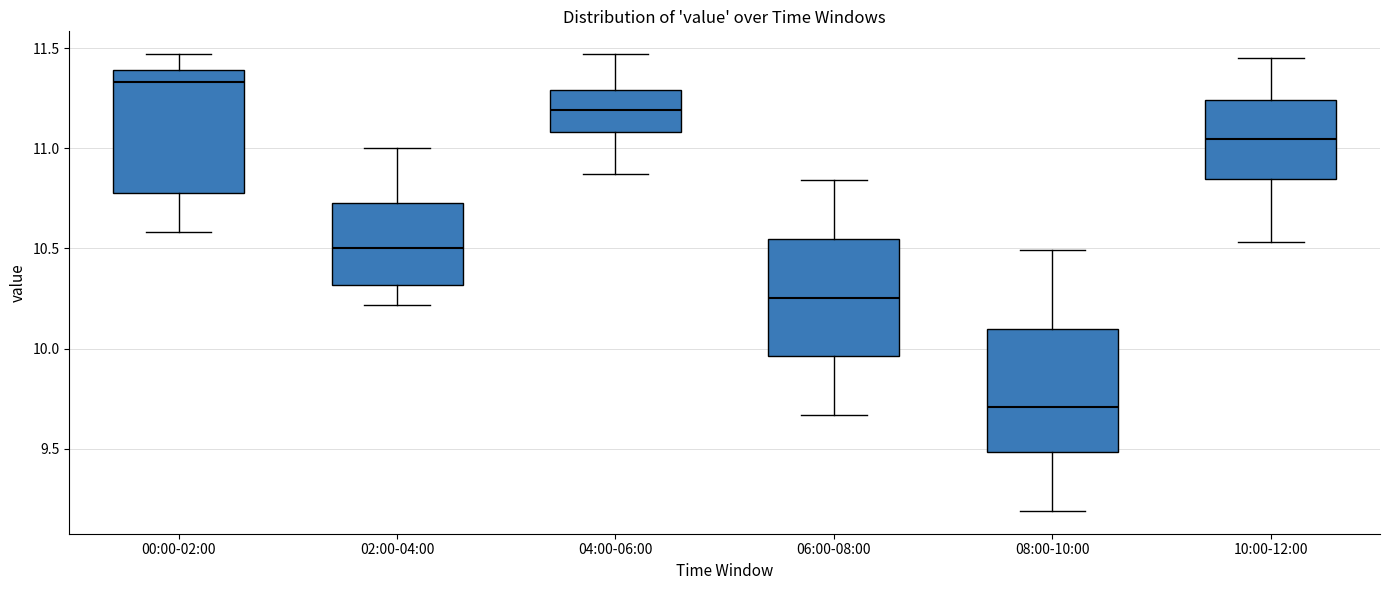

Which box has the lowest median line?

08:00-10:00